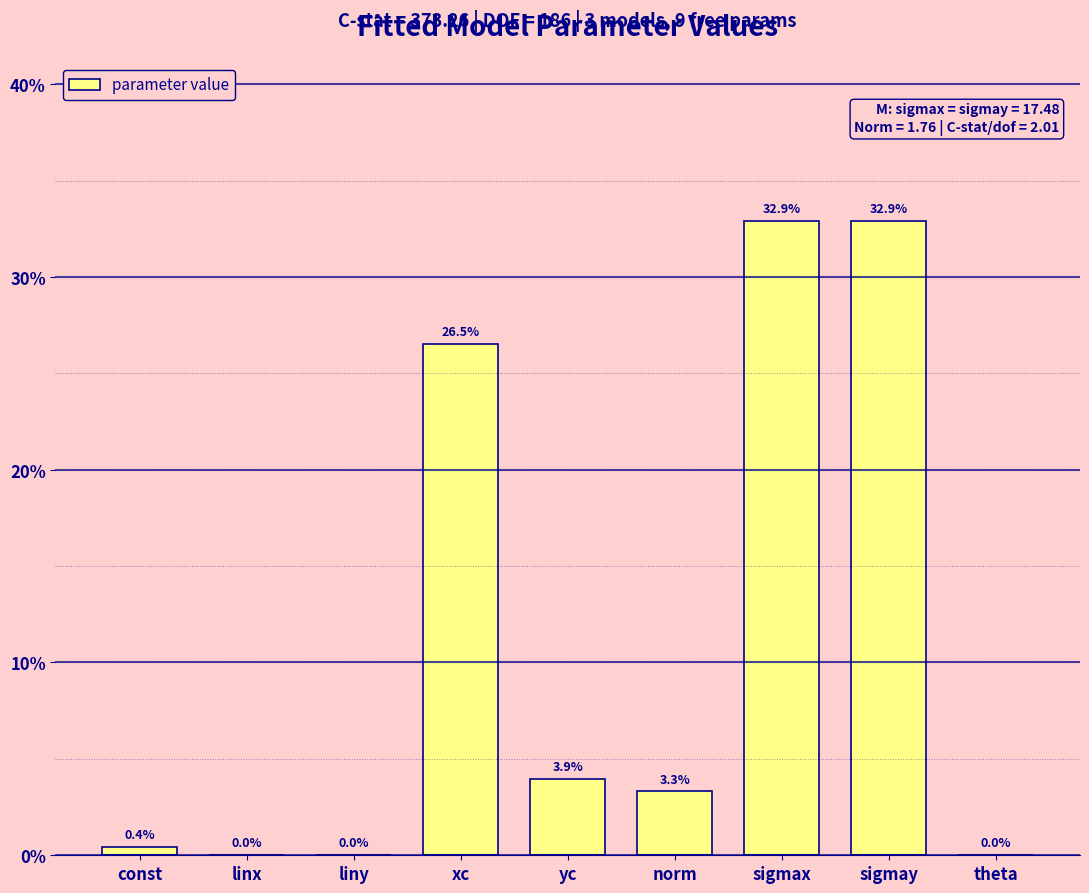

At which label is the value closest to 16?

xc